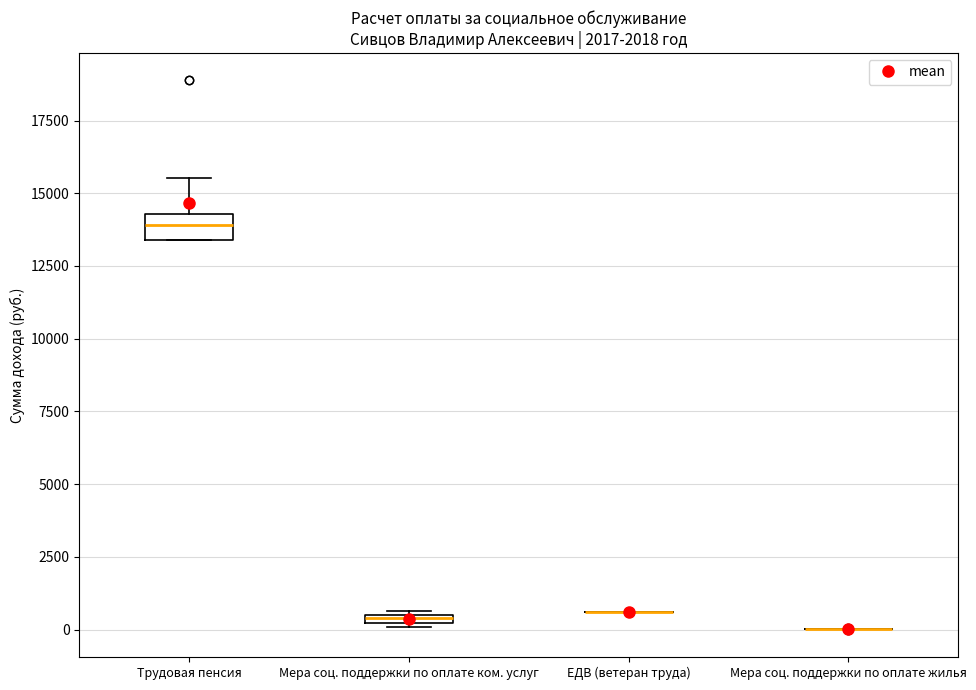

Comparing the boxes themselves (not the whiskers), which one is the tallest?

Трудовая пенсия